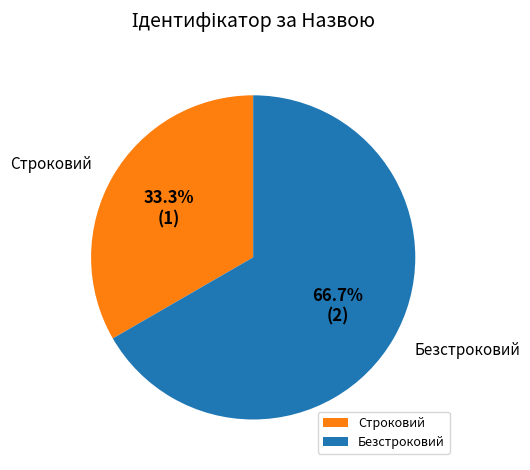

What portion of the pie excludes Безстроковий?

33.3%